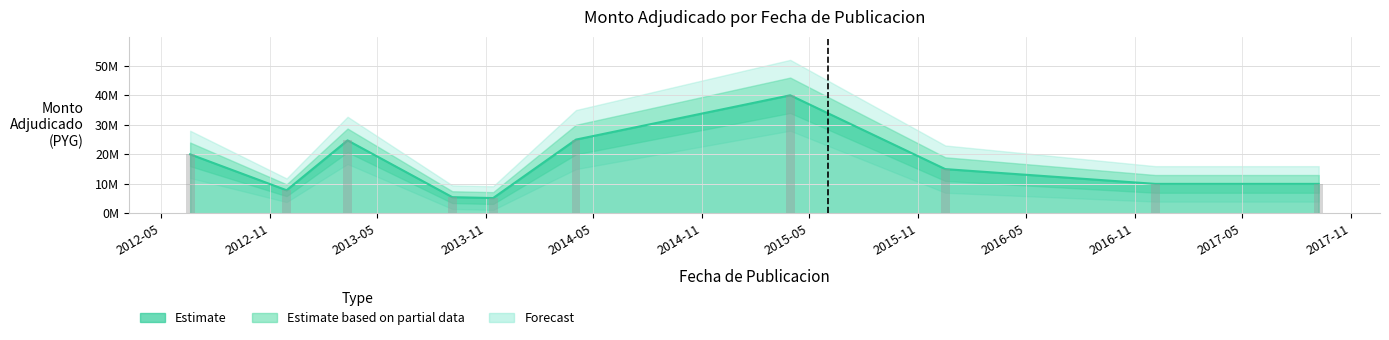

Rank the categories by value from lowest to highest.

2013-11-13, 2013-09-05, 2012-11-29, 2016-12-06, 2017-09-08, 2015-12-17, 2012-06-19, 2013-03-12, 2014-04-02, 2015-03-30